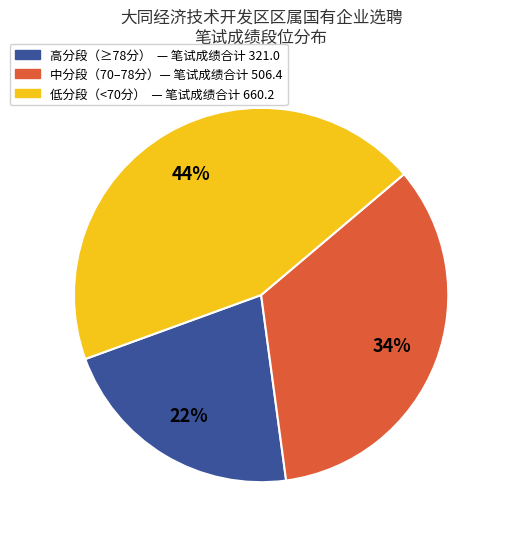

Count the number of slices in the pie.

3